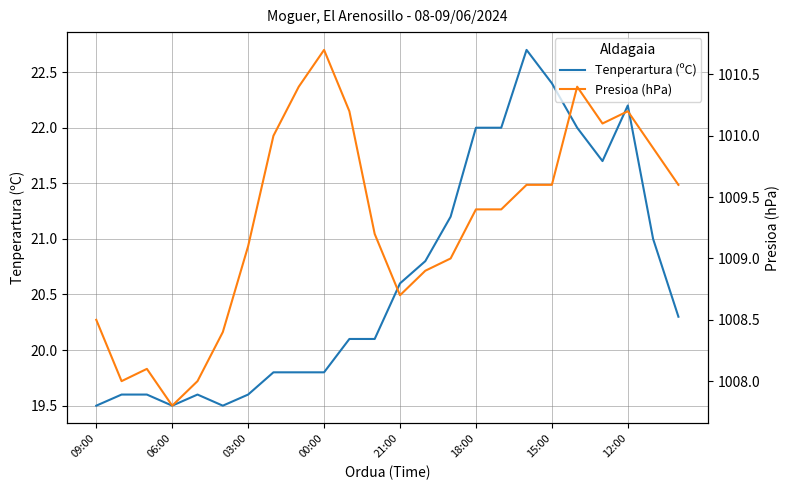

Does the chart have visible grid lines?

Yes